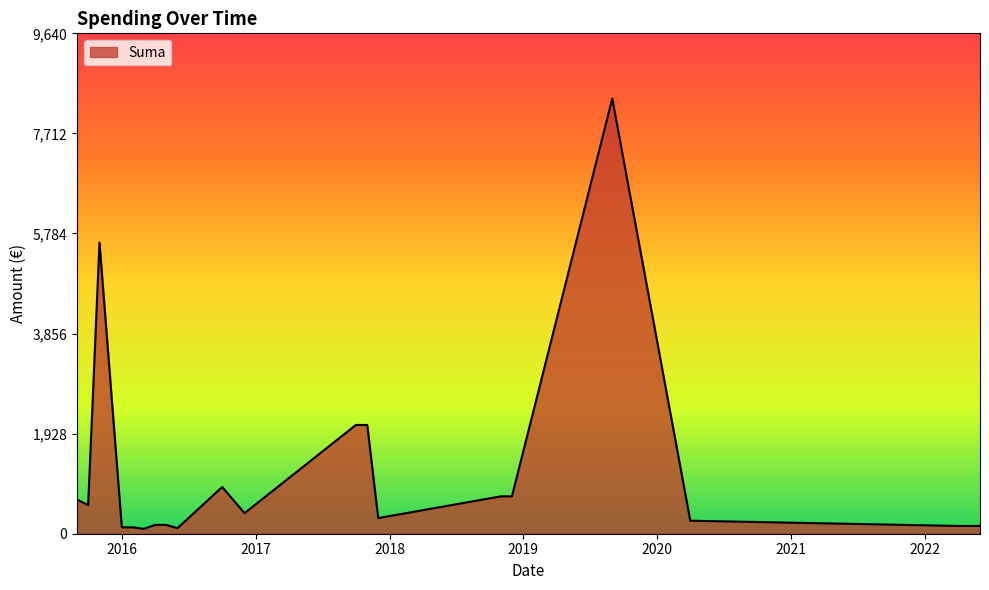

What is the difference between the maximum and minimum values?

8288.6